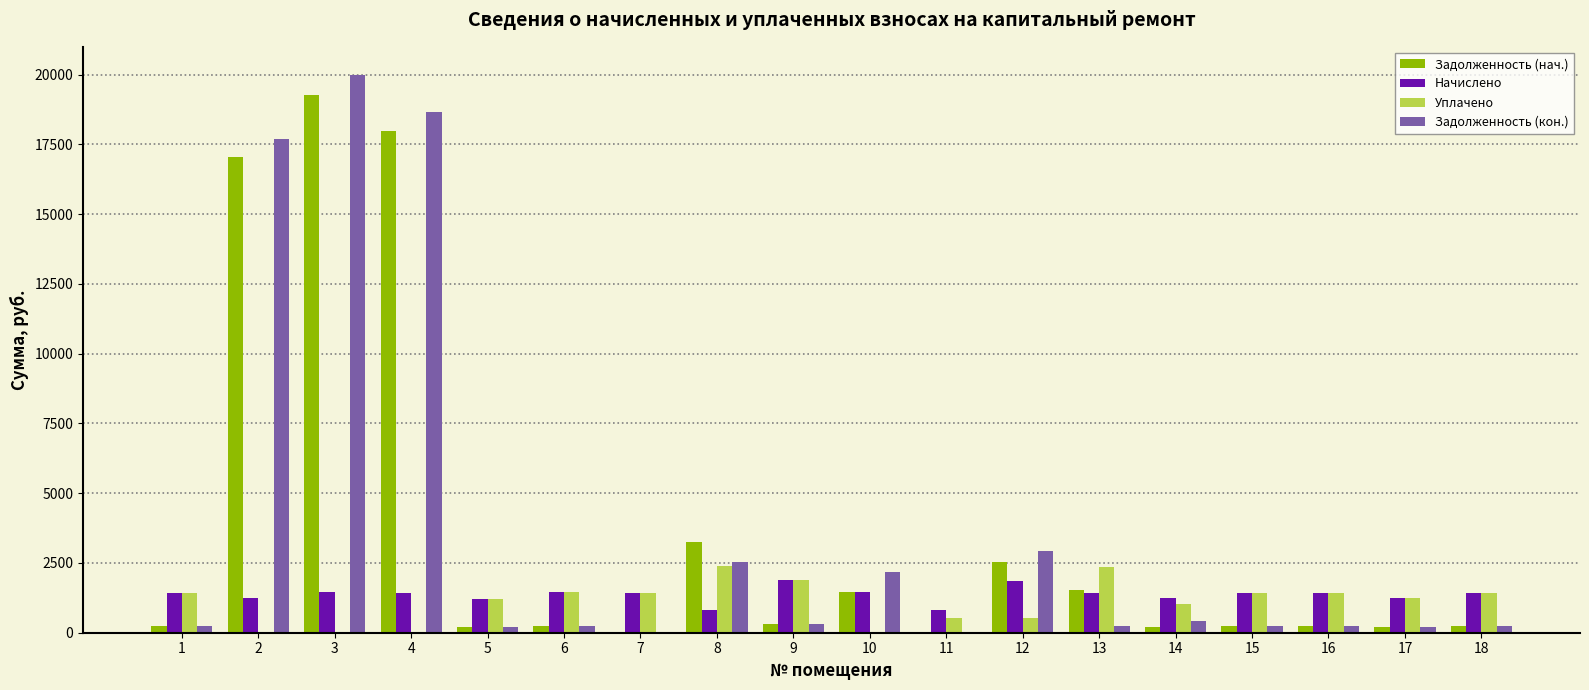

What is the sum of the Начислено values at 16 and 6?

2906.5